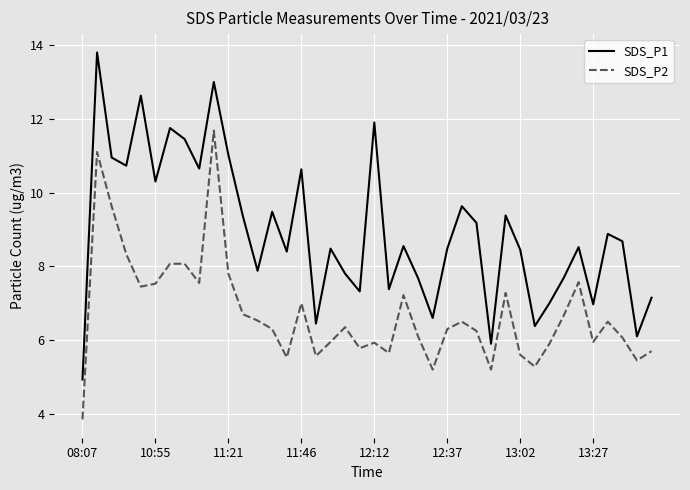

Rank the series by their maximum value, from lowest to highest.

SDS_P2, SDS_P1